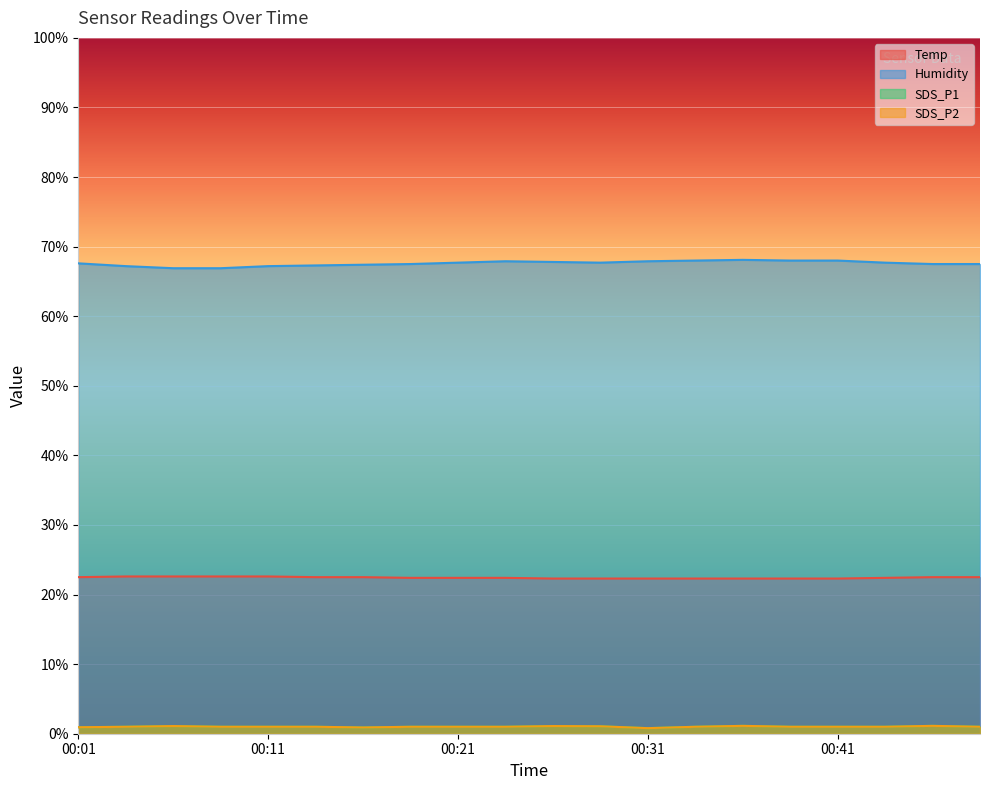

Does the chart display data point markers on the line(s)?

No